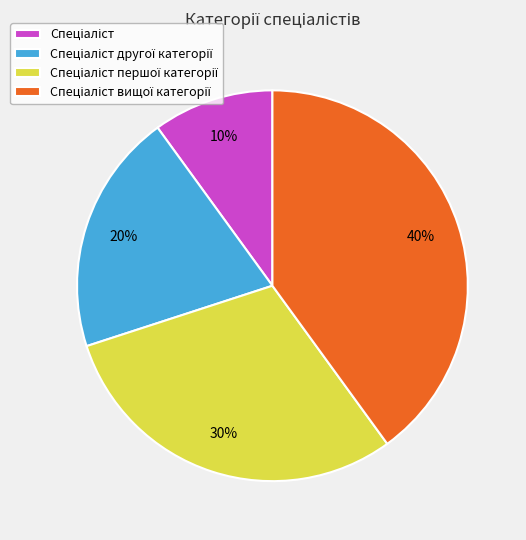

To the nearest percent, what is the difference between the largest and smallest slice percentages?

30%